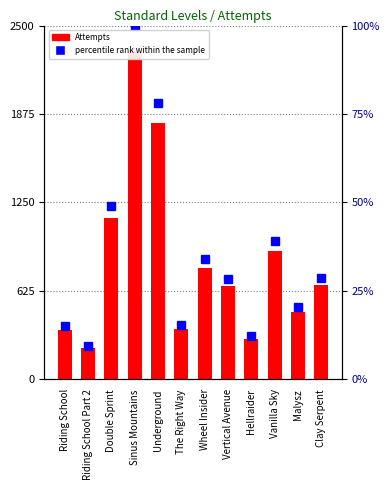

What is the difference between the second highest and second lowest values?

1528